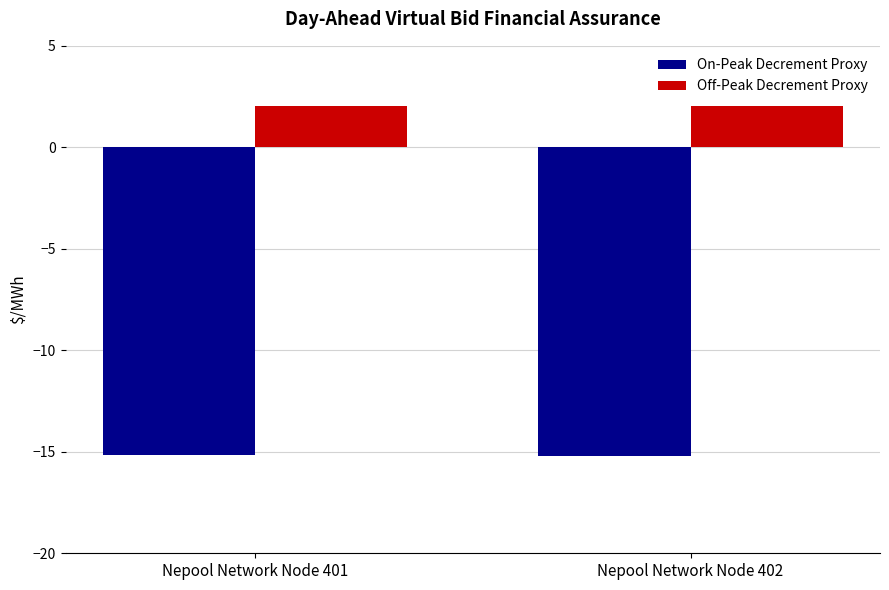

What is the spread (max minus min) of values at Nepool Network Node 401?

17.2